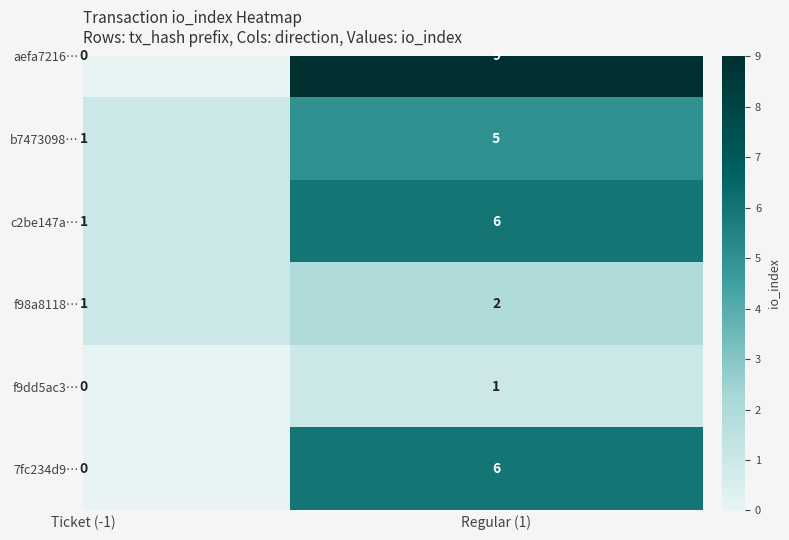

How many distinct data groups are displayed?

6